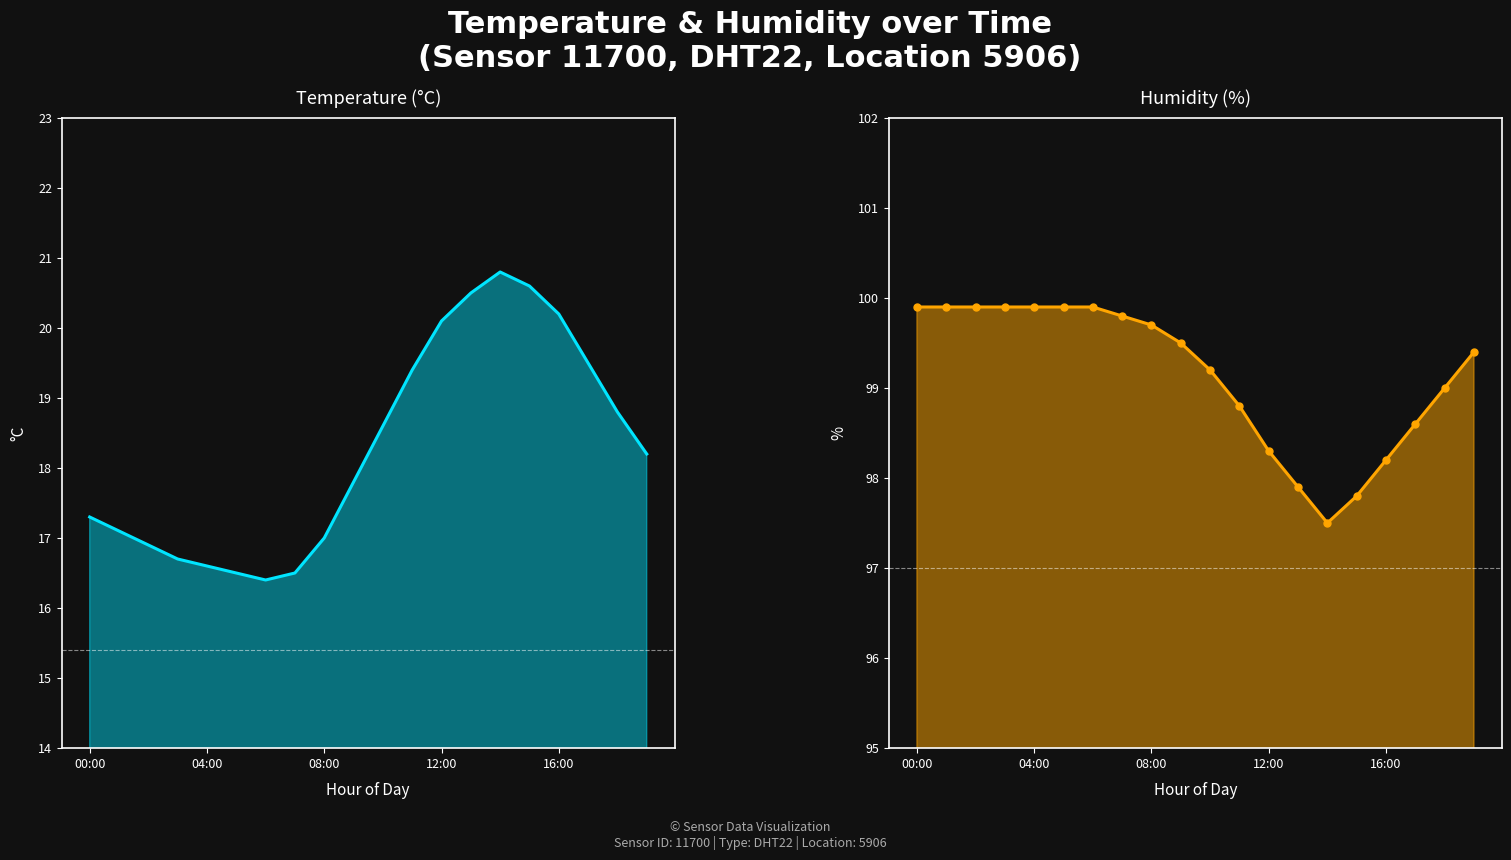

What is the value of the humidity_markers point at the 18th from the left?

98.6